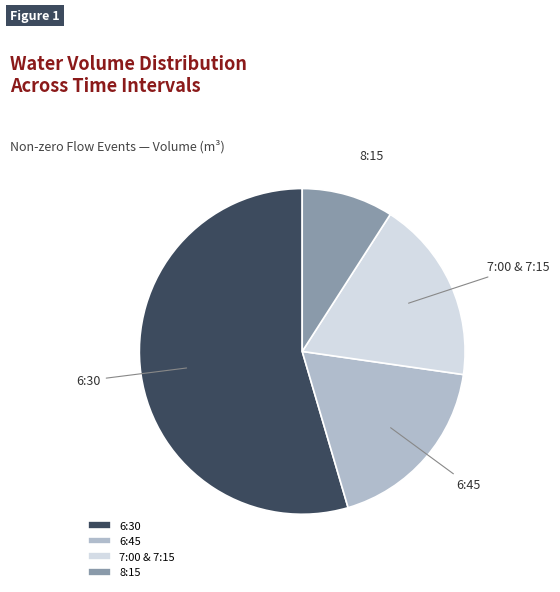

Combined, do 8:15 and 7:00 & 7:15 account for over 50%?

No